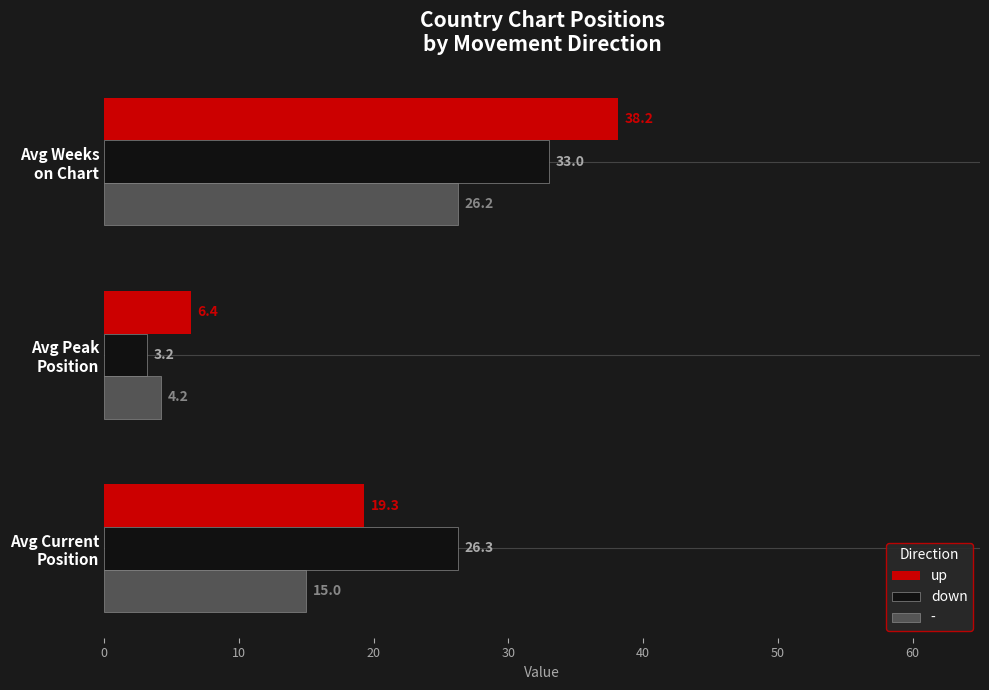

What is the average value of the down series?

20.8